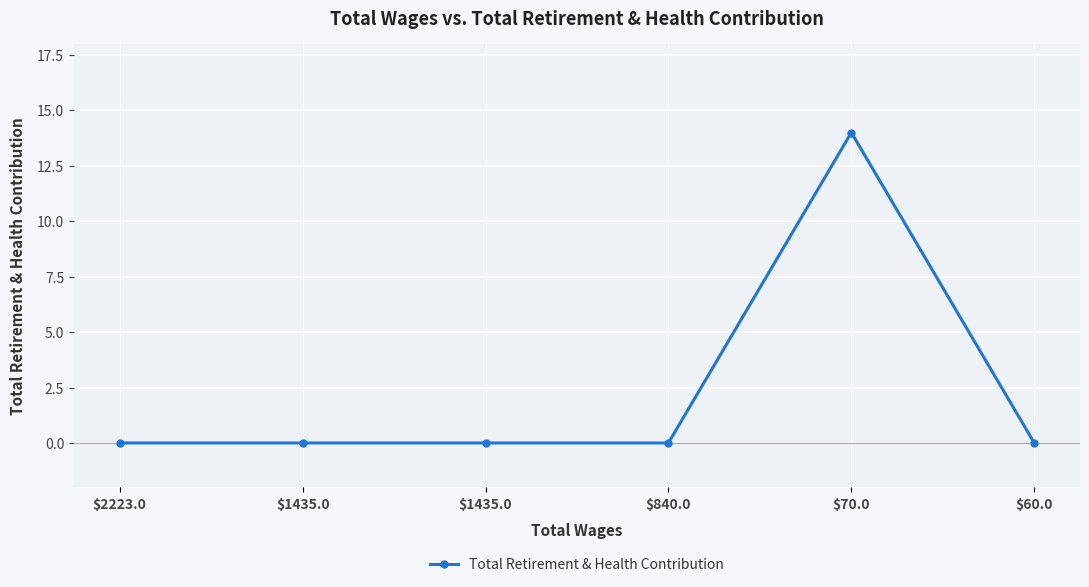

Does the chart have visible grid lines?

Yes